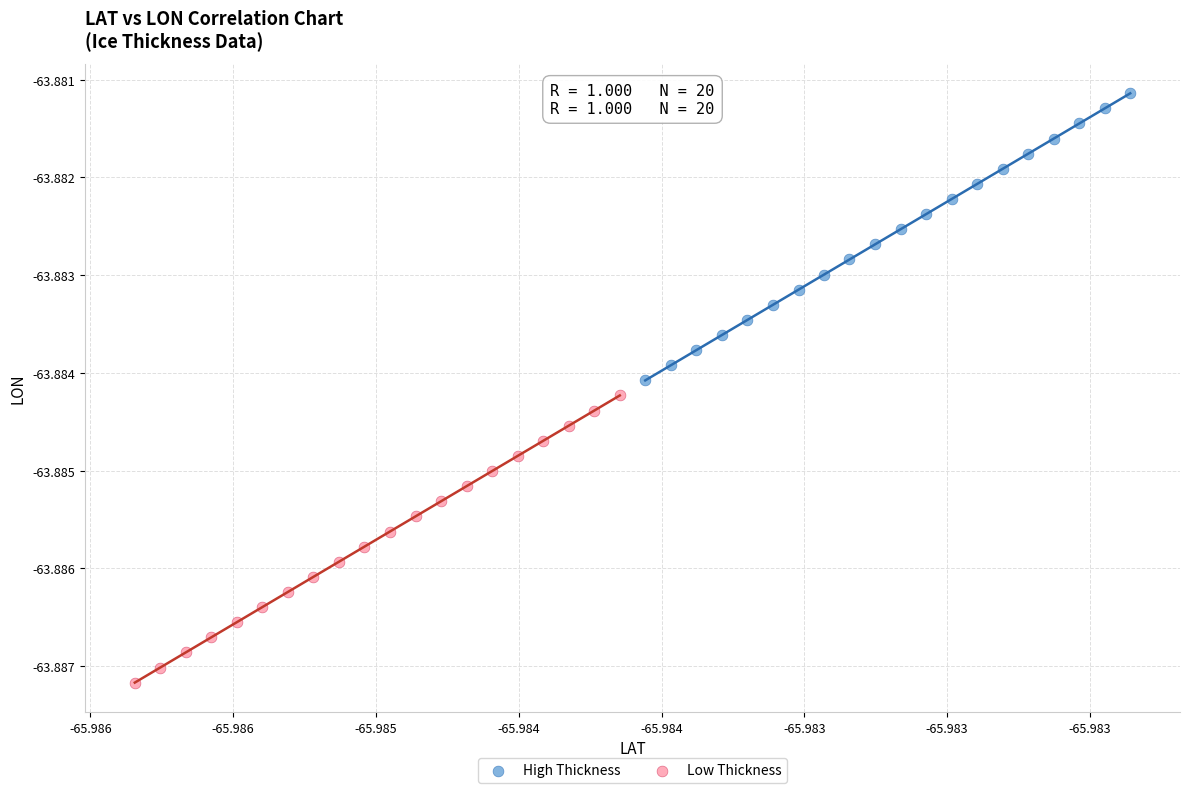

Which series has the largest Y range (max minus min)?

Low Thickness